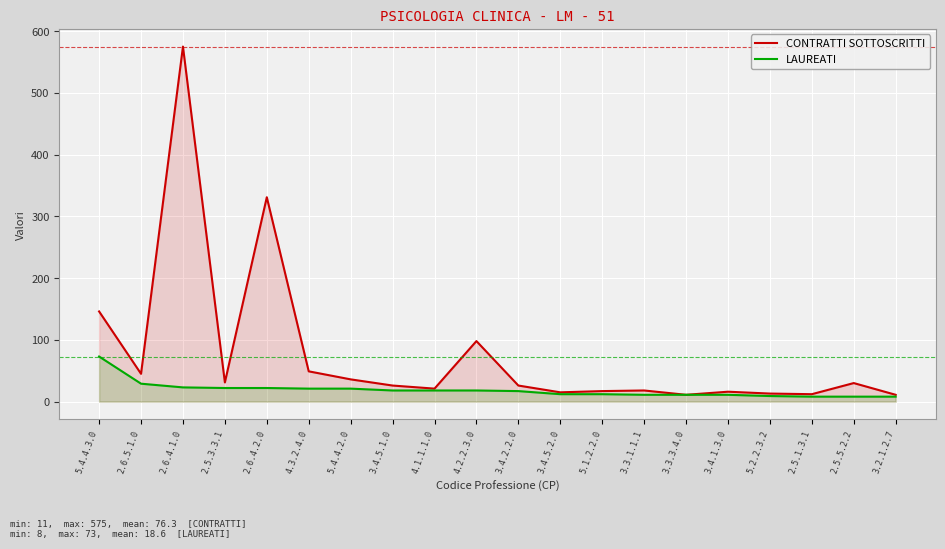

True or false: LAUREATI and CONTRATTI SOTTOSCRITTI intersect in this chart.

False